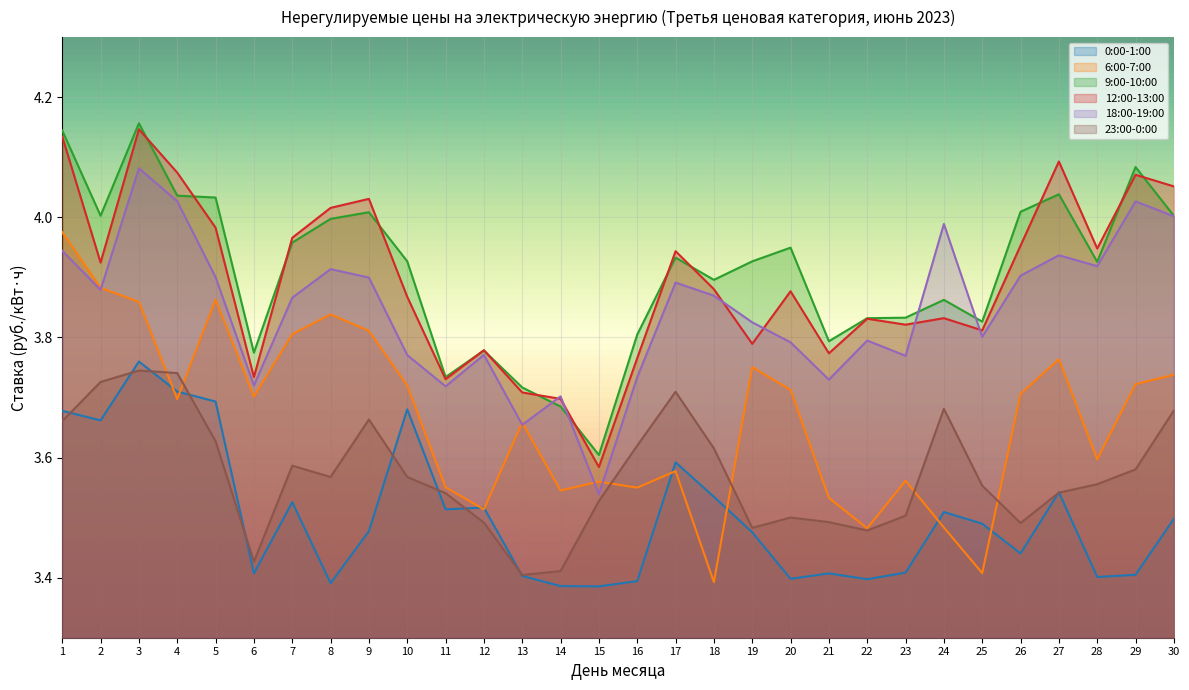

Reading left to right, extract all data points from this chart.

0:00-1:00: 1=3.7	2=3.7	3=3.8	4=3.7	5=3.7	6=3.4	7=3.5	8=3.4	9=3.5	10=3.7	11=3.5	12=3.5	13=3.4	14=3.4	15=3.4	16=3.4	17=3.6	18=3.5	19=3.5	20=3.4	21=3.4	22=3.4	23=3.4	24=3.5	25=3.5	26=3.4	27=3.5	28=3.4	29=3.4	30=3.5
6:00-7:00: 1=4.0	2=3.9	3=3.9	4=3.7	5=3.9	6=3.7	7=3.8	8=3.8	9=3.8	10=3.7	11=3.6	12=3.5	13=3.7	14=3.5	15=3.6	16=3.5	17=3.6	18=3.4	19=3.8	20=3.7	21=3.5	22=3.5	23=3.6	24=3.5	25=3.4	26=3.7	27=3.8	28=3.6	29=3.7	30=3.7
9:00-10:00: 1=4.1	2=4.0	3=4.2	4=4.0	5=4.0	6=3.8	7=4.0	8=4.0	9=4.0	10=3.9	11=3.7	12=3.8	13=3.7	14=3.7	15=3.6	16=3.8	17=3.9	18=3.9	19=3.9	20=3.9	21=3.8	22=3.8	23=3.8	24=3.9	25=3.8	26=4.0	27=4.0	28=3.9	29=4.1	30=4.0
12:00-13:00: 1=4.1	2=3.9	3=4.1	4=4.1	5=4.0	6=3.7	7=4.0	8=4.0	9=4.0	10=3.9	11=3.7	12=3.8	13=3.7	14=3.7	15=3.6	16=3.8	17=3.9	18=3.9	19=3.8	20=3.9	21=3.8	22=3.8	23=3.8	24=3.8	25=3.8	26=4.0	27=4.1	28=3.9	29=4.1	30=4.1
18:00-19:00: 1=3.9	2=3.9	3=4.1	4=4.0	5=3.9	6=3.7	7=3.9	8=3.9	9=3.9	10=3.8	11=3.7	12=3.8	13=3.7	14=3.7	15=3.5	16=3.7	17=3.9	18=3.9	19=3.8	20=3.8	21=3.7	22=3.8	23=3.8	24=4.0	25=3.8	26=3.9	27=3.9	28=3.9	29=4.0	30=4.0
23:00-0:00: 1=3.7	2=3.7	3=3.7	4=3.7	5=3.6	6=3.4	7=3.6	8=3.6	9=3.7	10=3.6	11=3.5	12=3.5	13=3.4	14=3.4	15=3.5	16=3.6	17=3.7	18=3.6	19=3.5	20=3.5	21=3.5	22=3.5	23=3.5	24=3.7	25=3.6	26=3.5	27=3.5	28=3.6	29=3.6	30=3.7